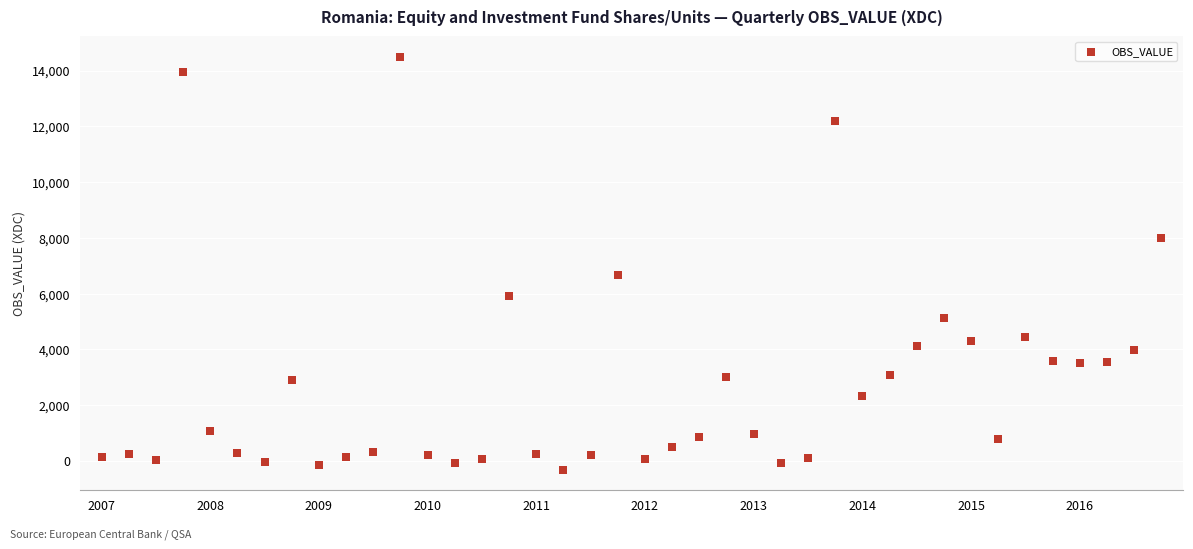

What is the range of X values (max minus min)?

9.8